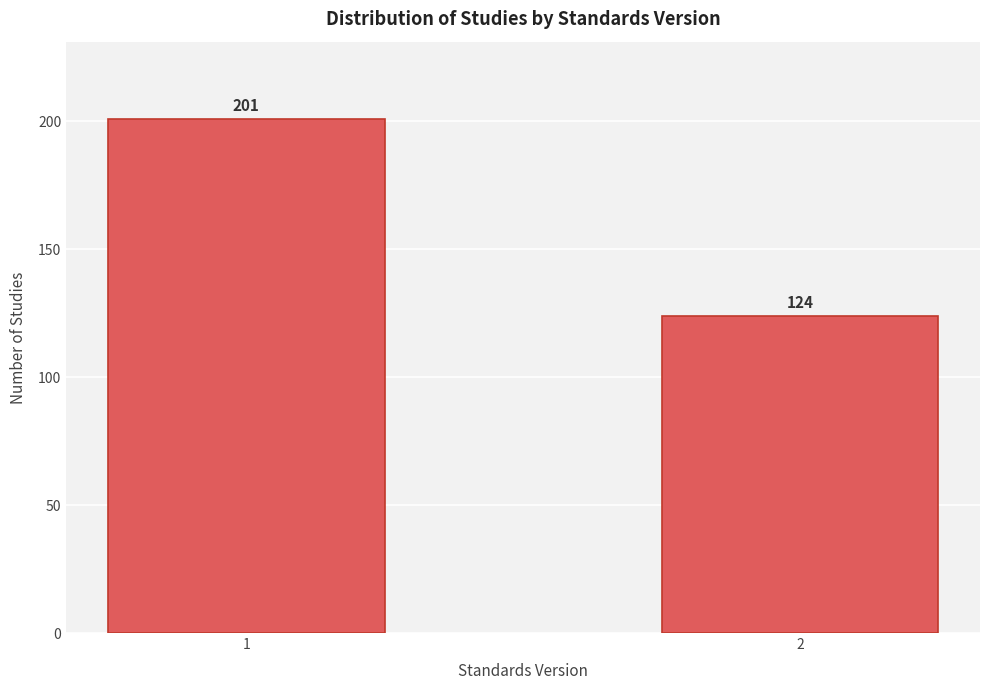

Reading left to right, list all the values displayed in this chart.

1=201	2=124